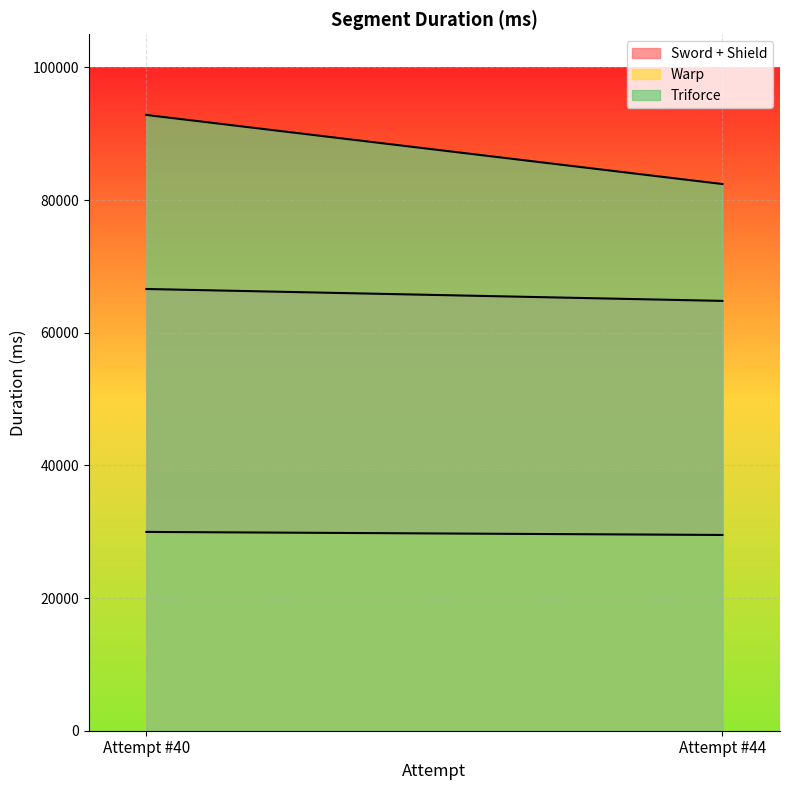

At which category is the sum across all series the highest?

Attempt #40